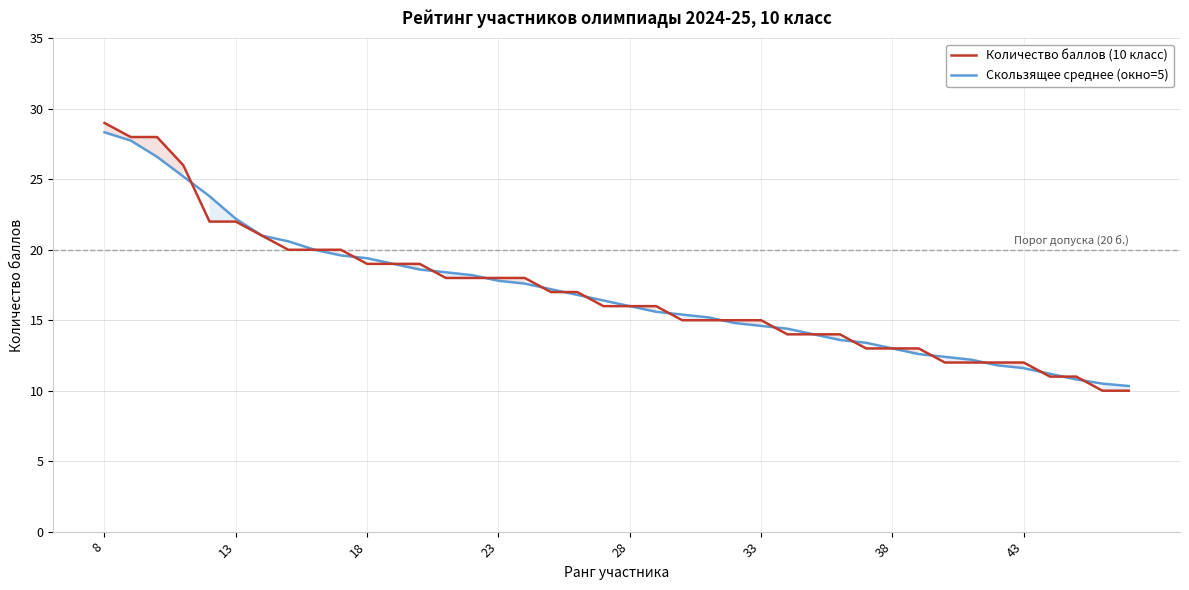

What is the maximum value for Скользящее среднее (окно=5)?

28.3